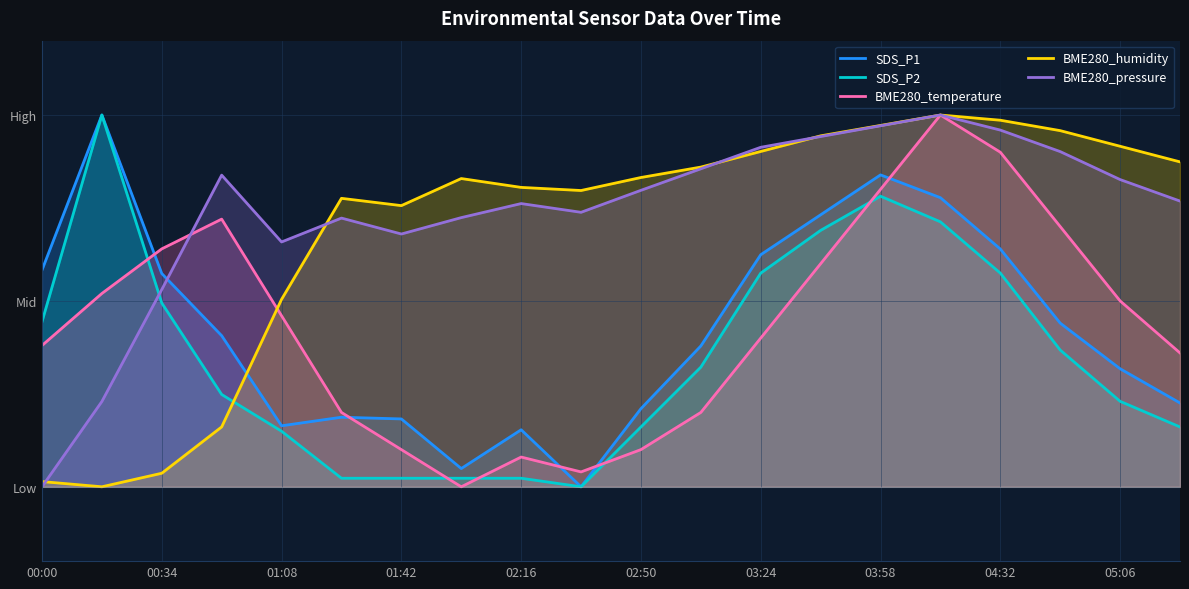

Rank the series at 03:58 from lowest to highest value.

SDS_P2, BME280_temperature, SDS_P1, BME280_pressure, BME280_humidity